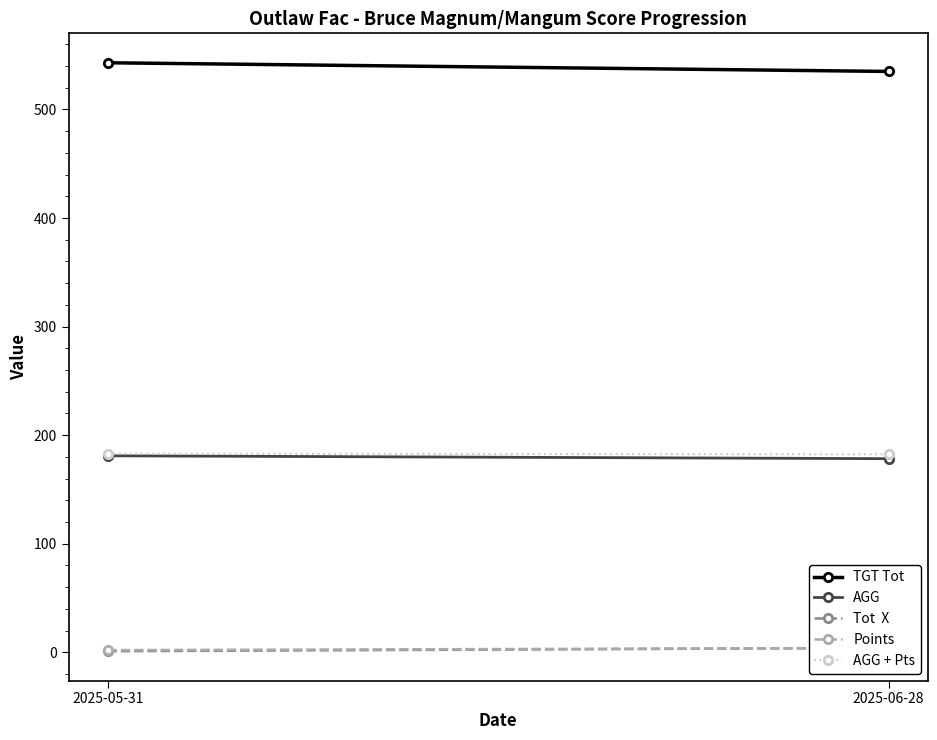

What is the highest value of the AGG + Pts series?

183.0